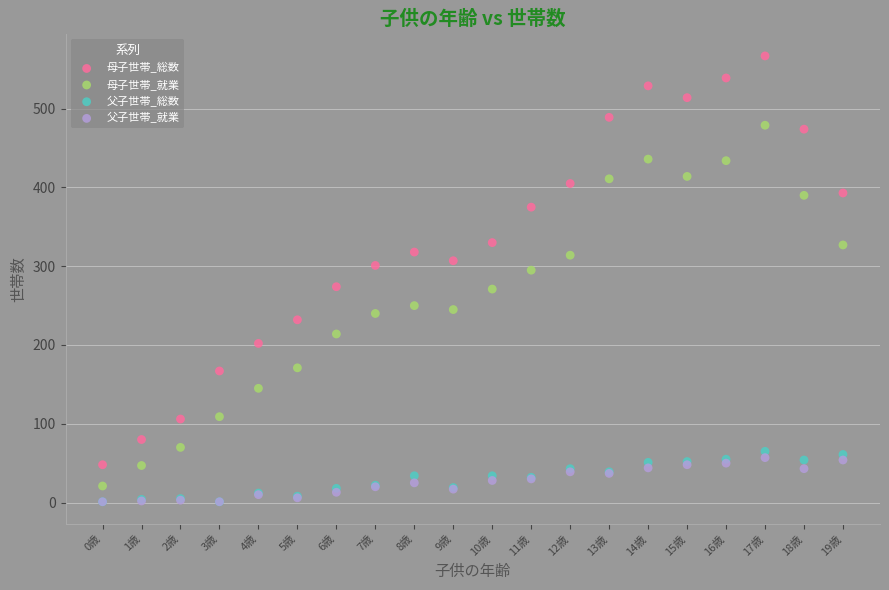

What are all the series names shown in the legend?

母子世帯_総数, 母子世帯_就業, 父子世帯_総数, 父子世帯_就業